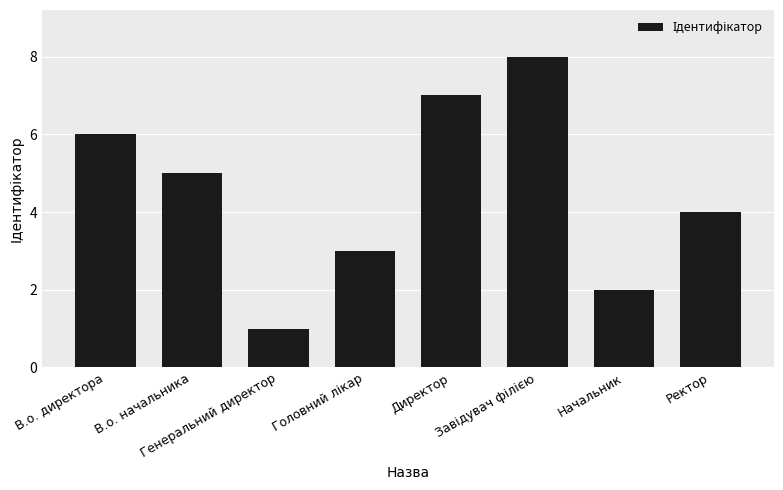

What is the label of the 8th bar from the left?

Ректор